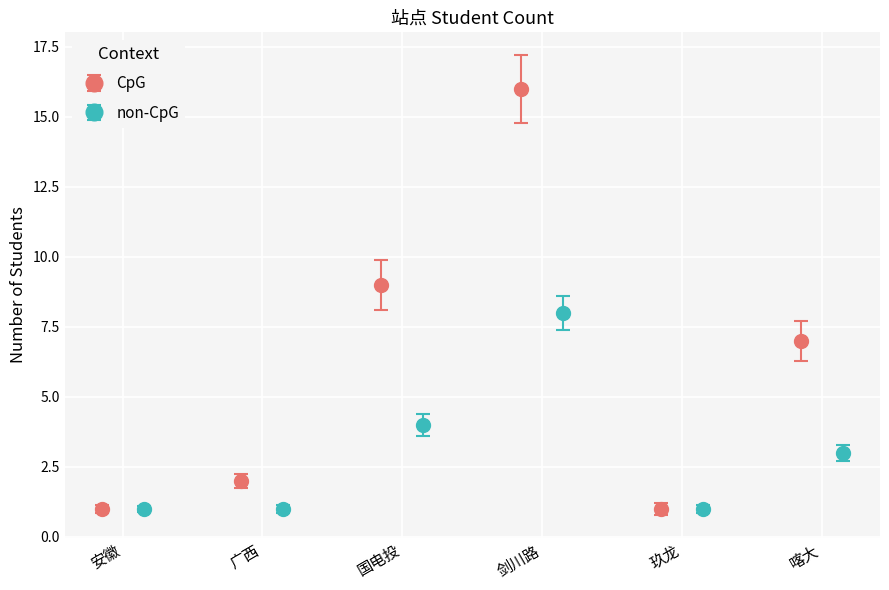

How many groups of bars are there?

6